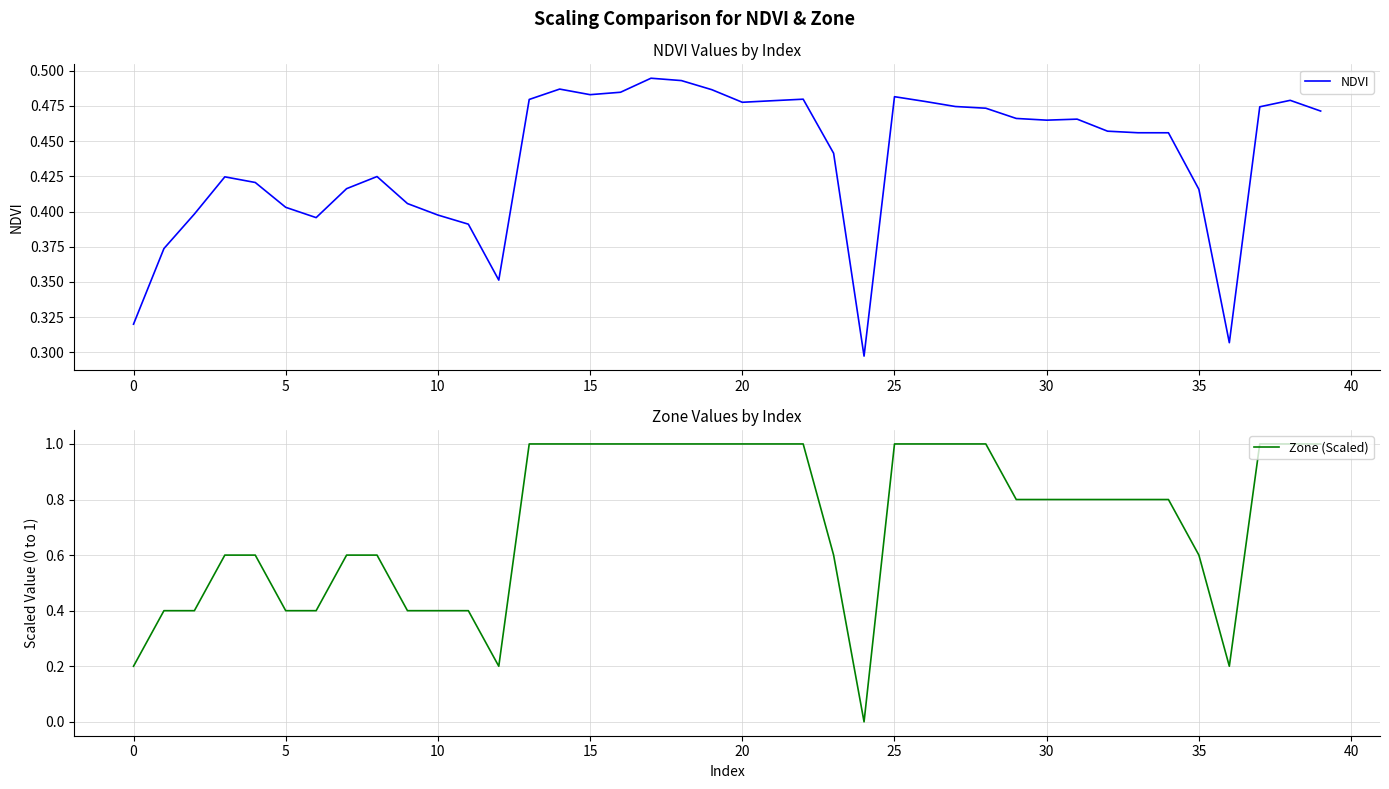

What is the difference between the Zone (Scaled) values at 15 and 32?

0.2